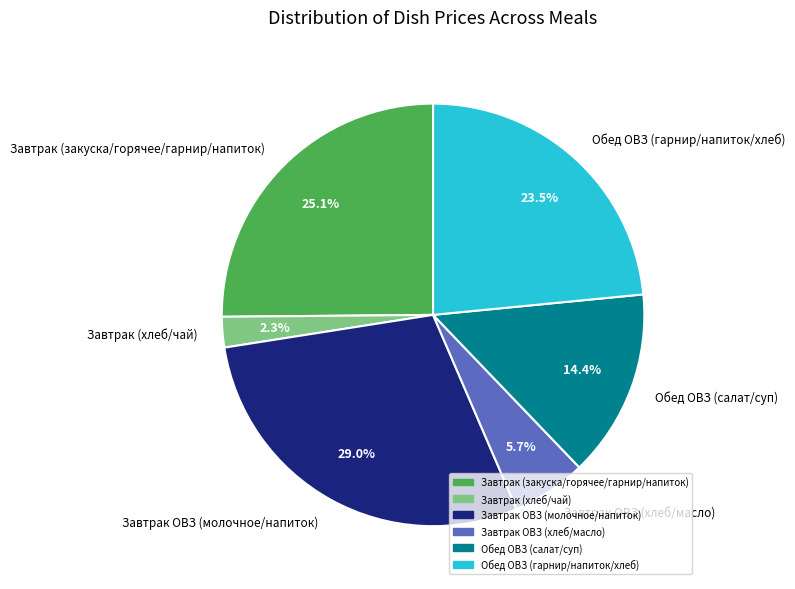

Does Обед ОВЗ (гарнир/напиток/хлеб) represent more than half of the total?

No